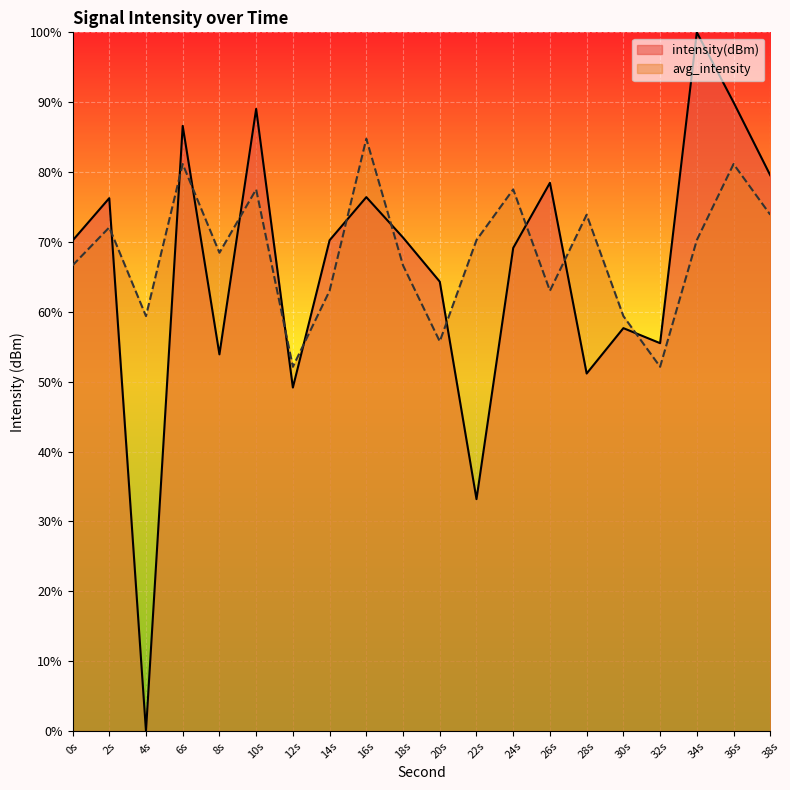

True or false: avg_intensity and intensity(dBm) intersect in this chart.

True